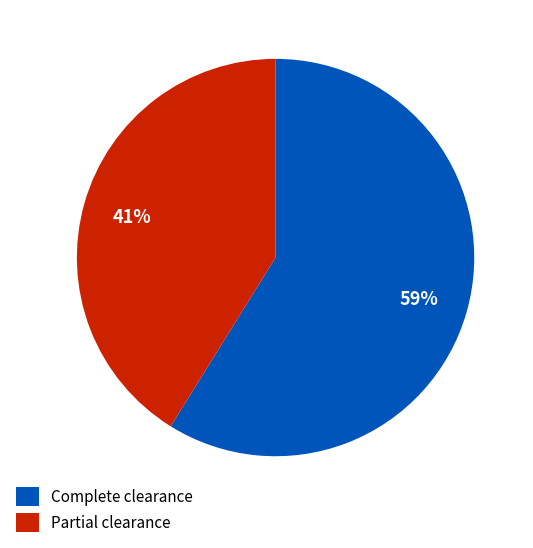

Is there any slice that represents more than half of the pie?

Yes